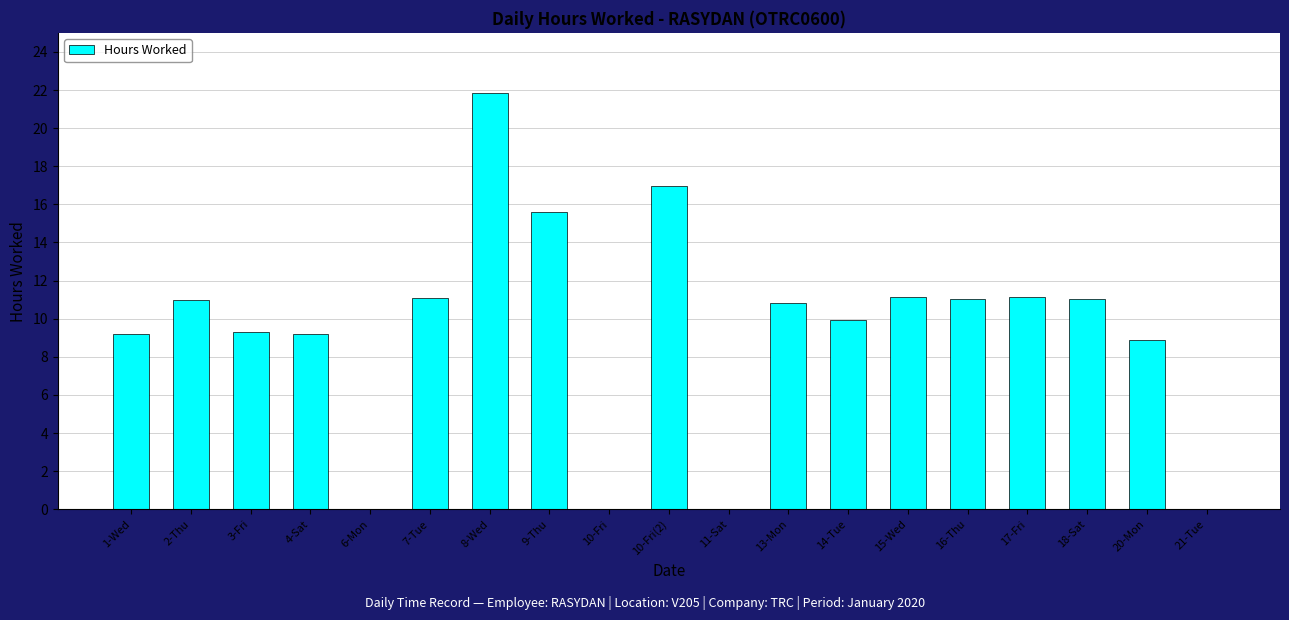

Approximately how many times larger is the value at 16-Thu compared to 8-Wed?

0.5